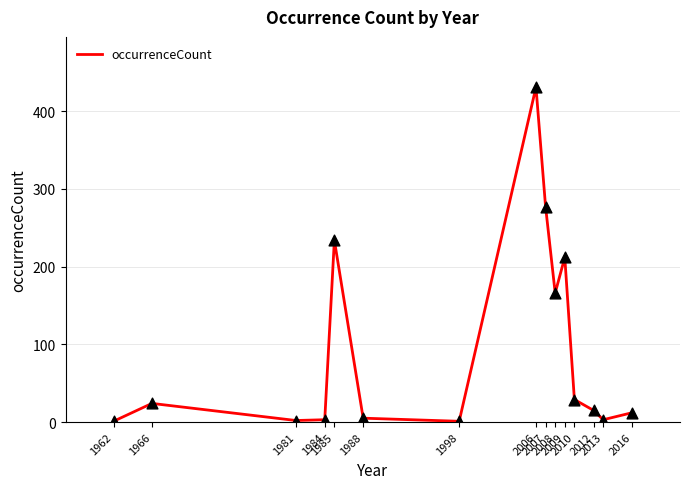

What is the change in value from 1998 to 2012?

+14